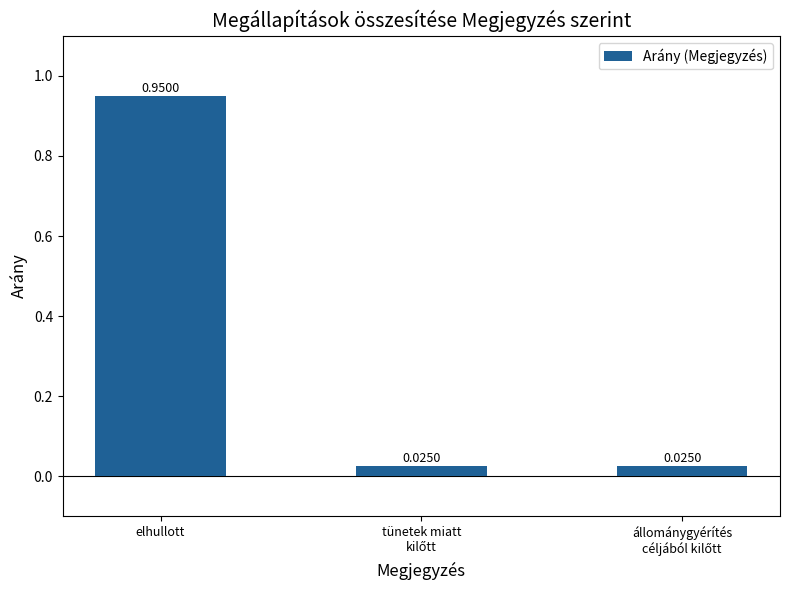

What is the sum of all values?

1.0